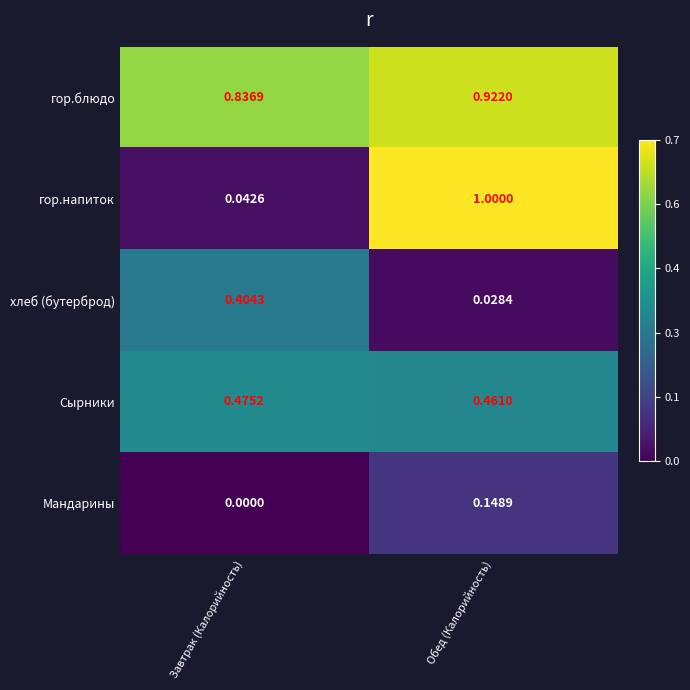

Where is Сырники nearest to the value 0?

Обед (Калорийность)